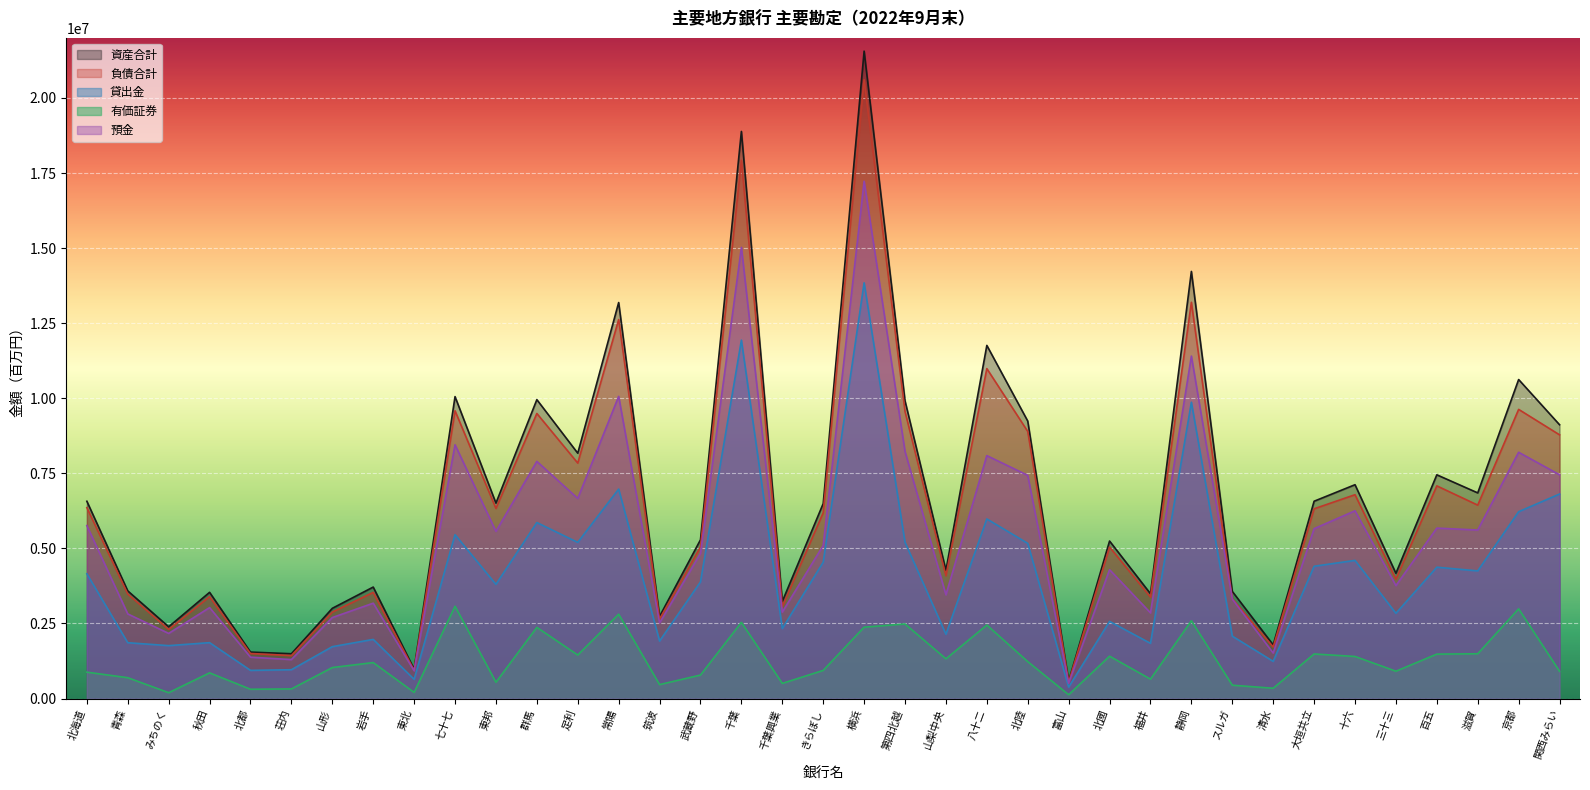

What is the sum of all 有価証券 values?

47248729